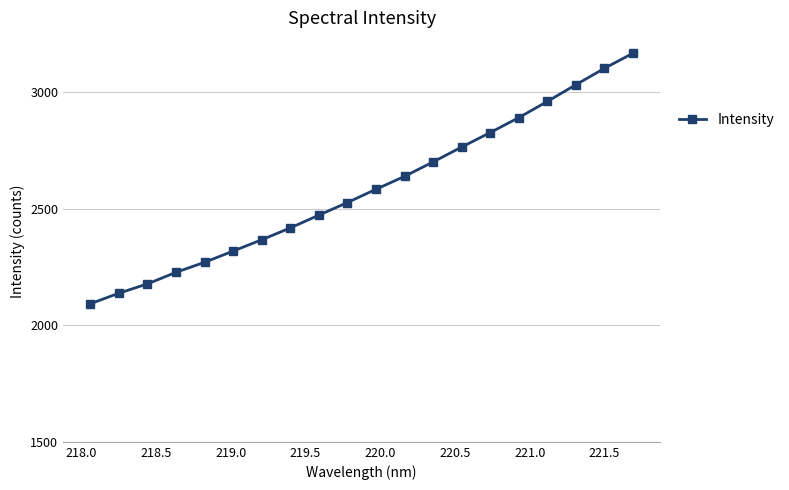

What is the minimum value shown in the chart?

2092.1